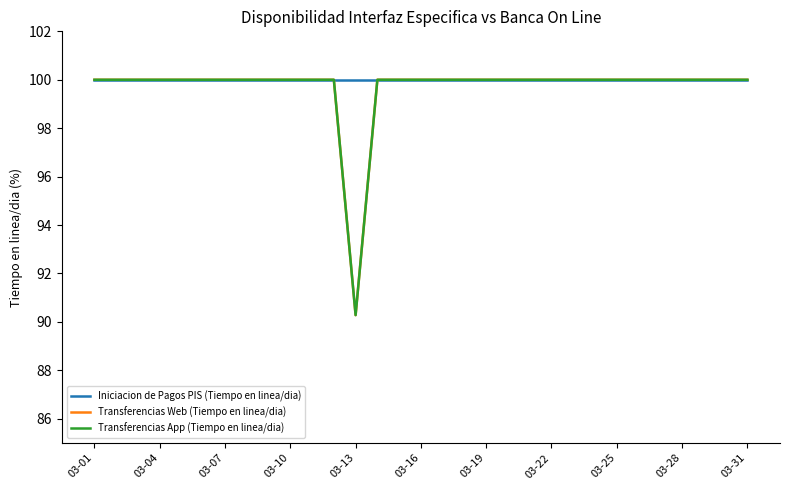

Which category has the lowest value in the Iniciacion de Pagos PIS (Tiempo en linea/dia) series?

03-01